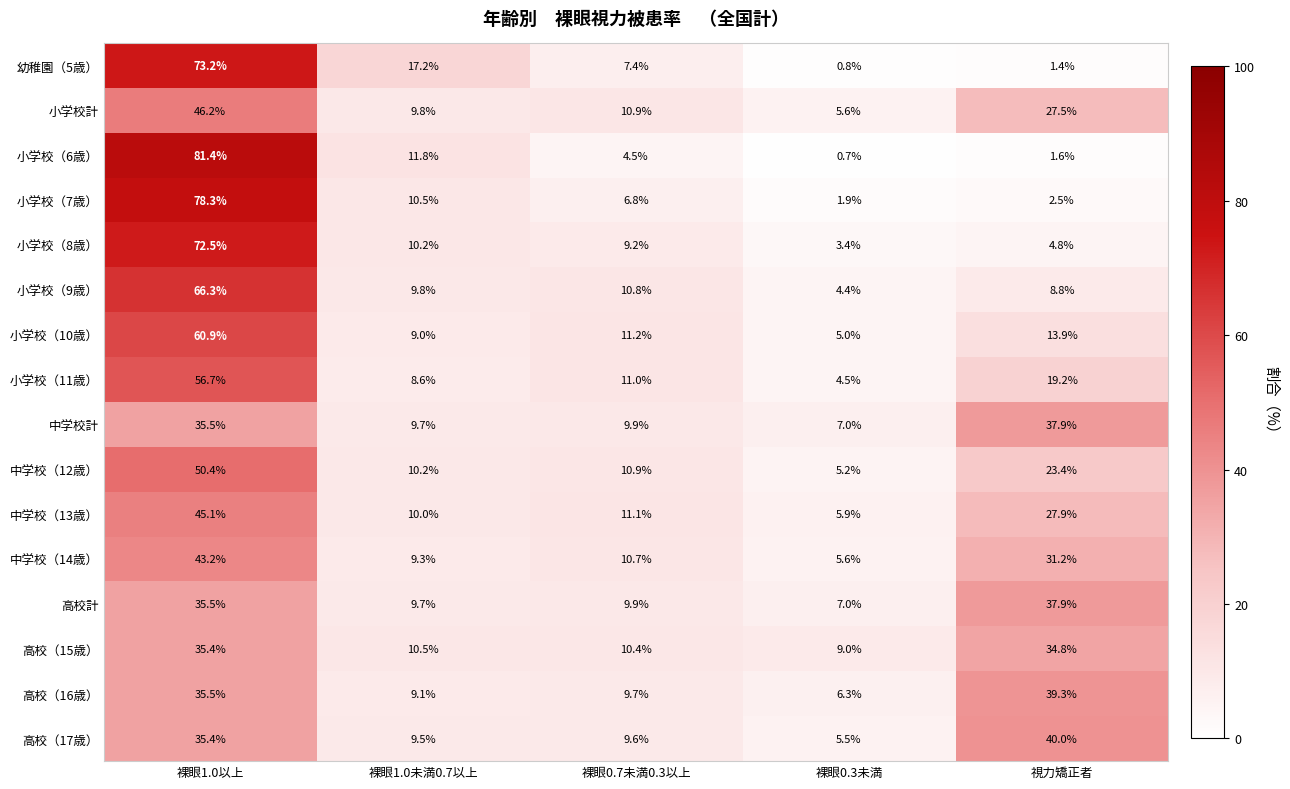

Read the 高校（17歳） value at 裸眼1.0未満0.7以上.

9.5